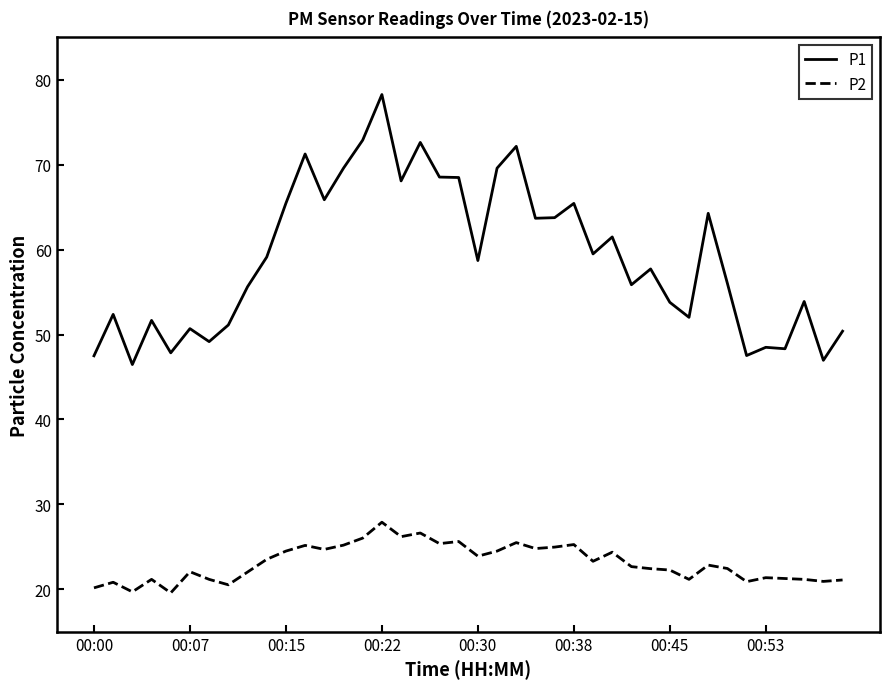

What is the difference between the maximum and minimum values in the P1 series?

31.8